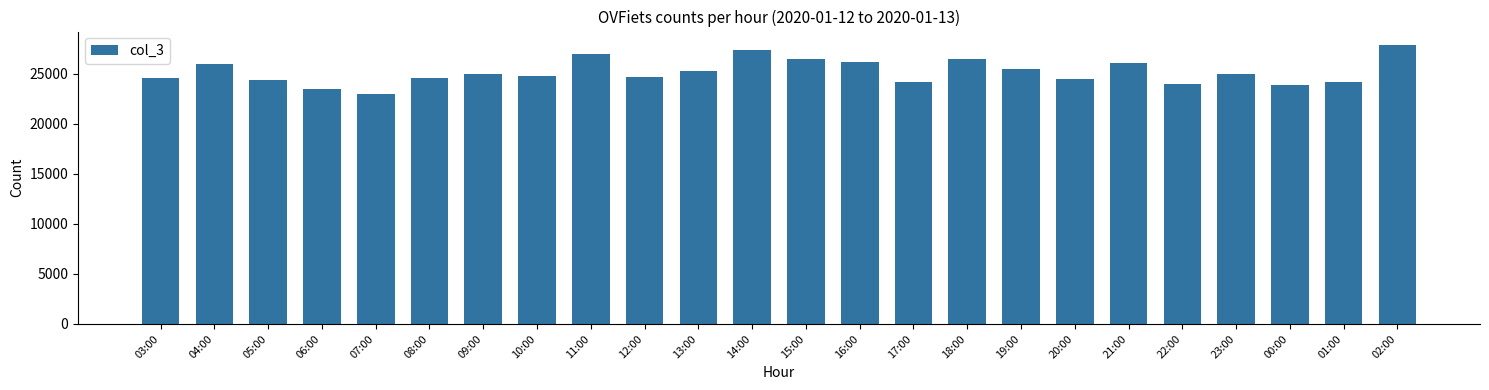

What is the ratio of the value at 22:00 to the value at 04:00?

0.9